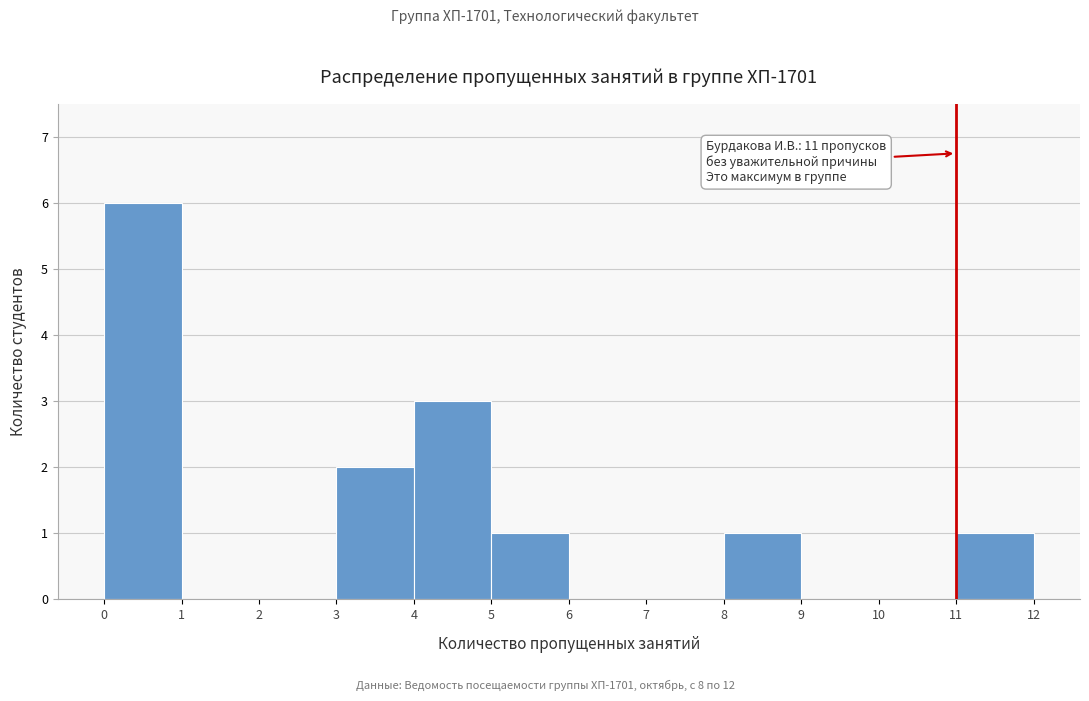

Which range on the x-axis has the tallest bar?

0 to 1